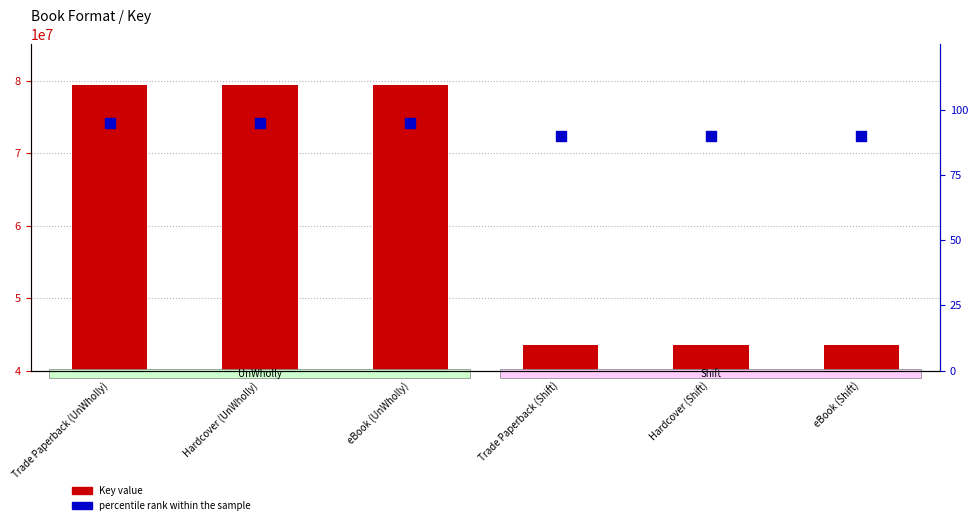

At how many categories does at least one series exceed 40411896?

6